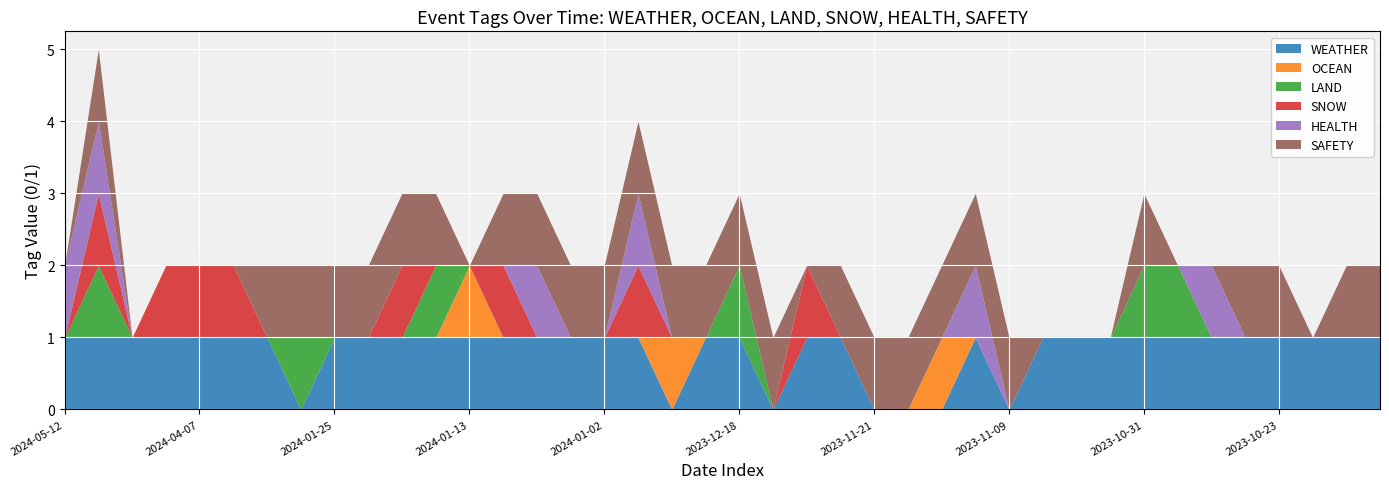

Count the number of data series in this chart.

6